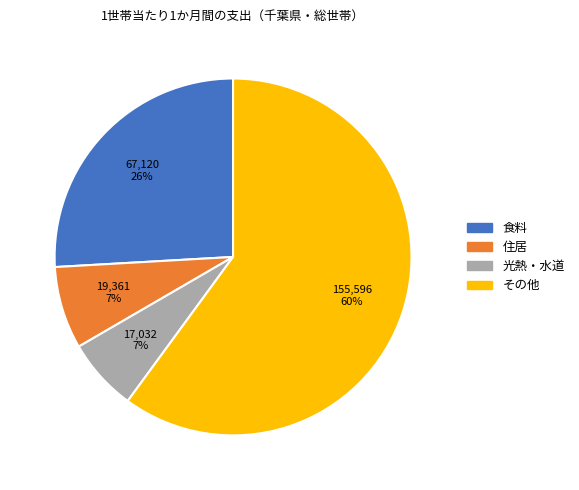

Is there any slice that represents more than half of the pie?

Yes